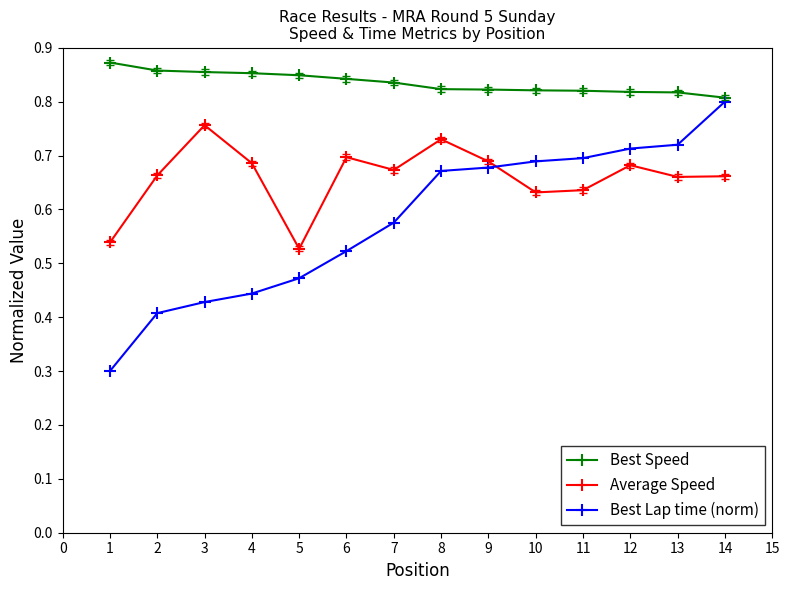

Rank the series by their average value, from lowest to highest.

Best Lap time (norm), Average Speed, Best Speed